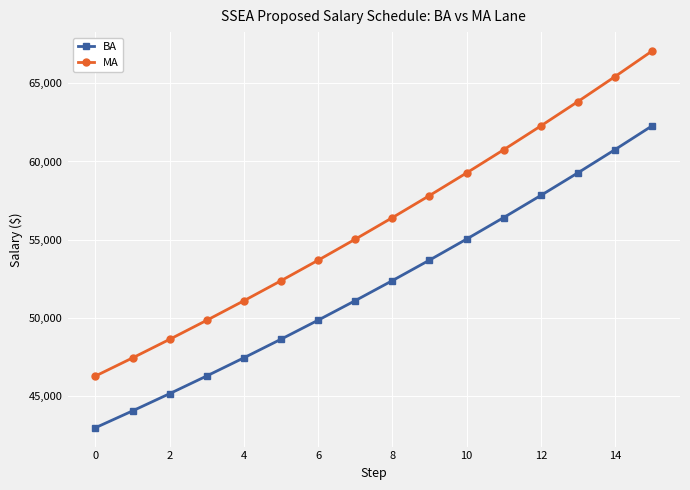

True or false: MA and BA intersect in this chart.

False